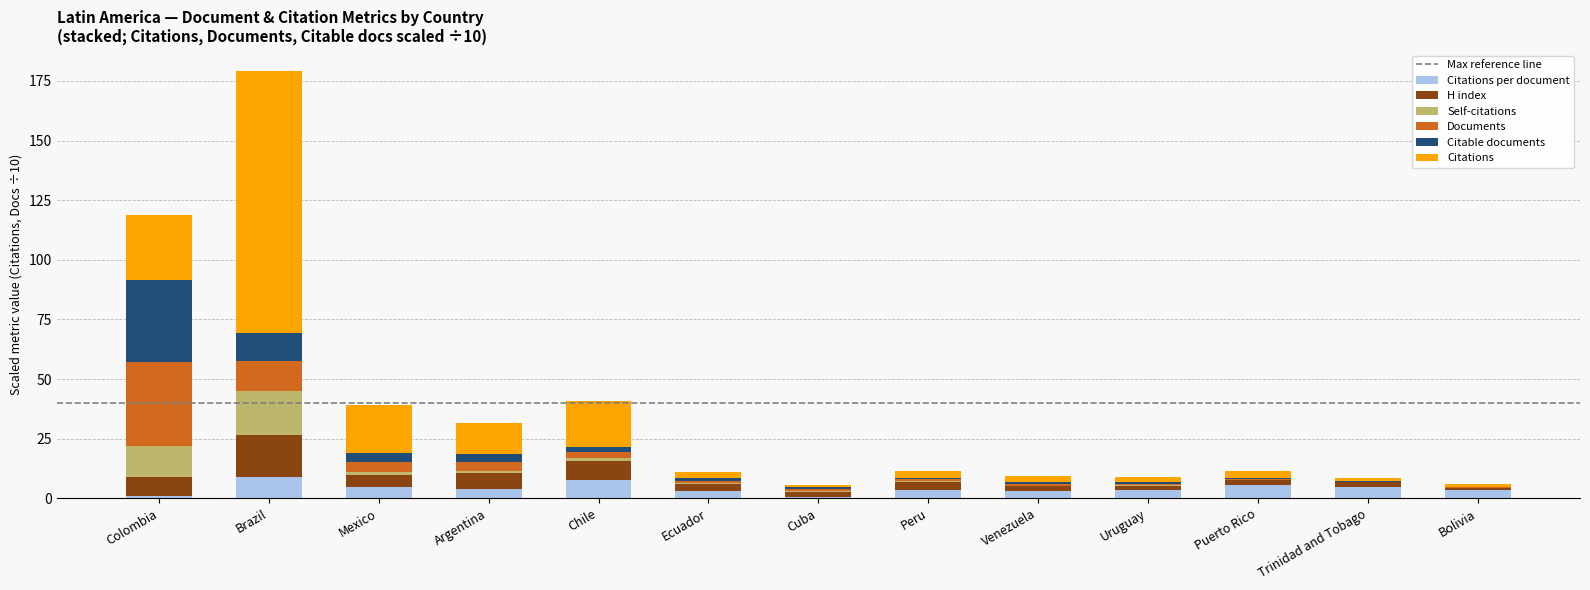

At which category is the sum across all series the highest?

Brazil